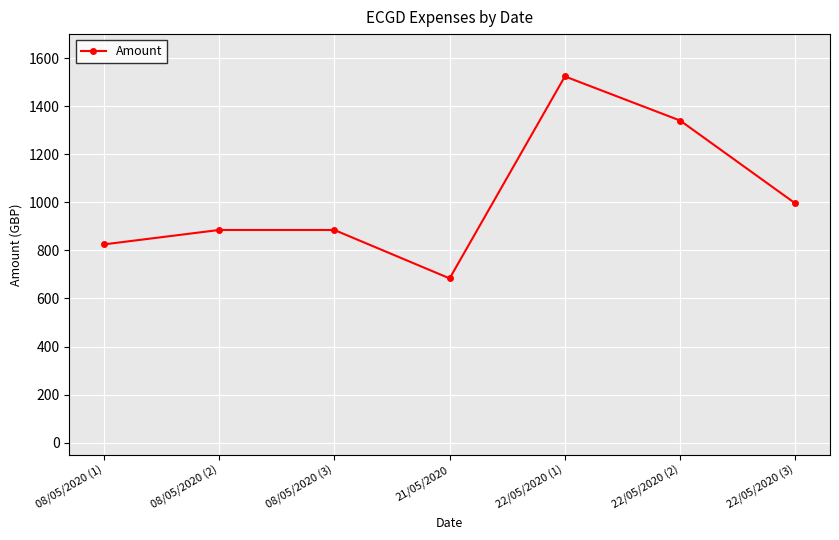

Where does the data first go above 884?

08/05/2020 (2)